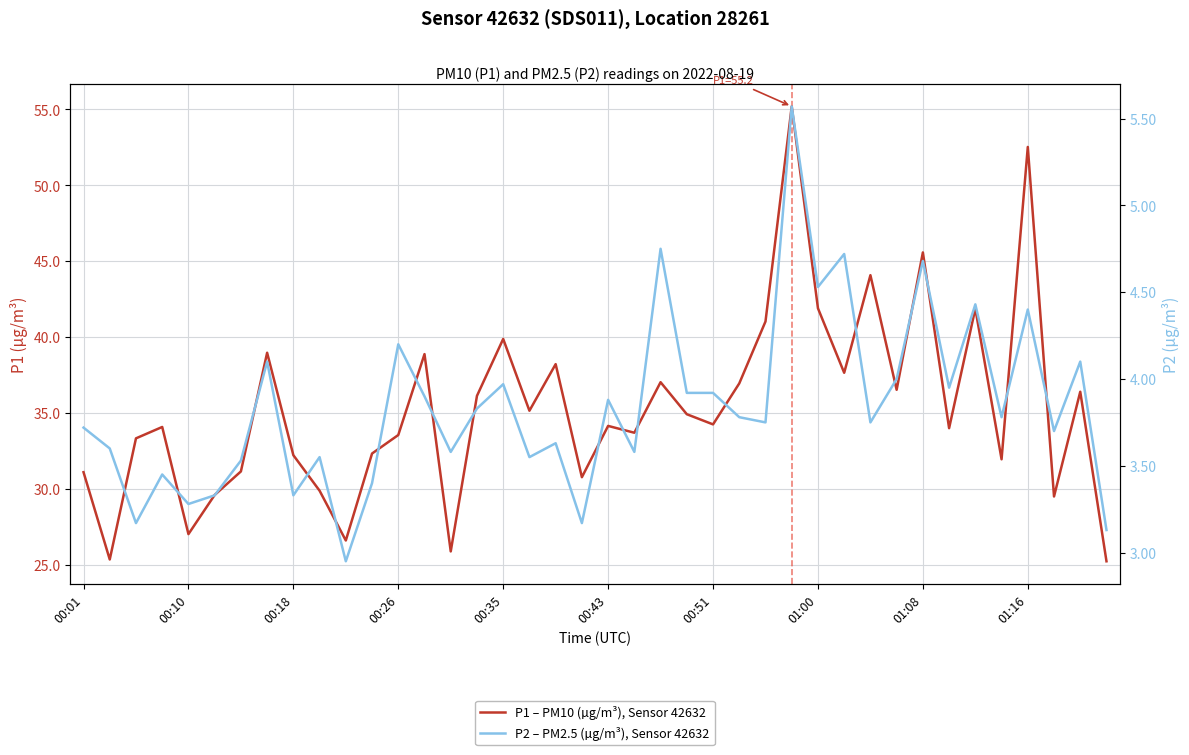

List the series in order of their peak value, lowest first.

P2 – PM2.5 (µg/m³), Sensor 42632, P1 – PM10 (µg/m³), Sensor 42632